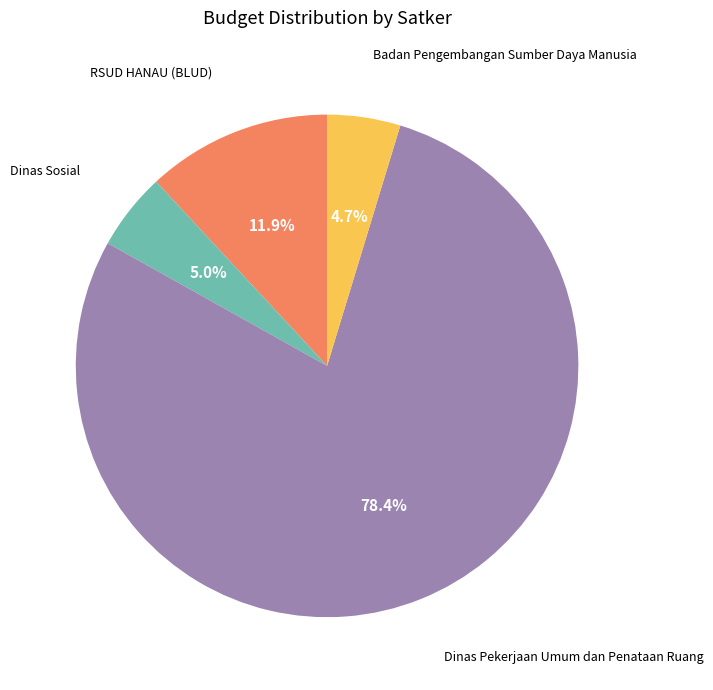

Count the number of slices in the pie.

4